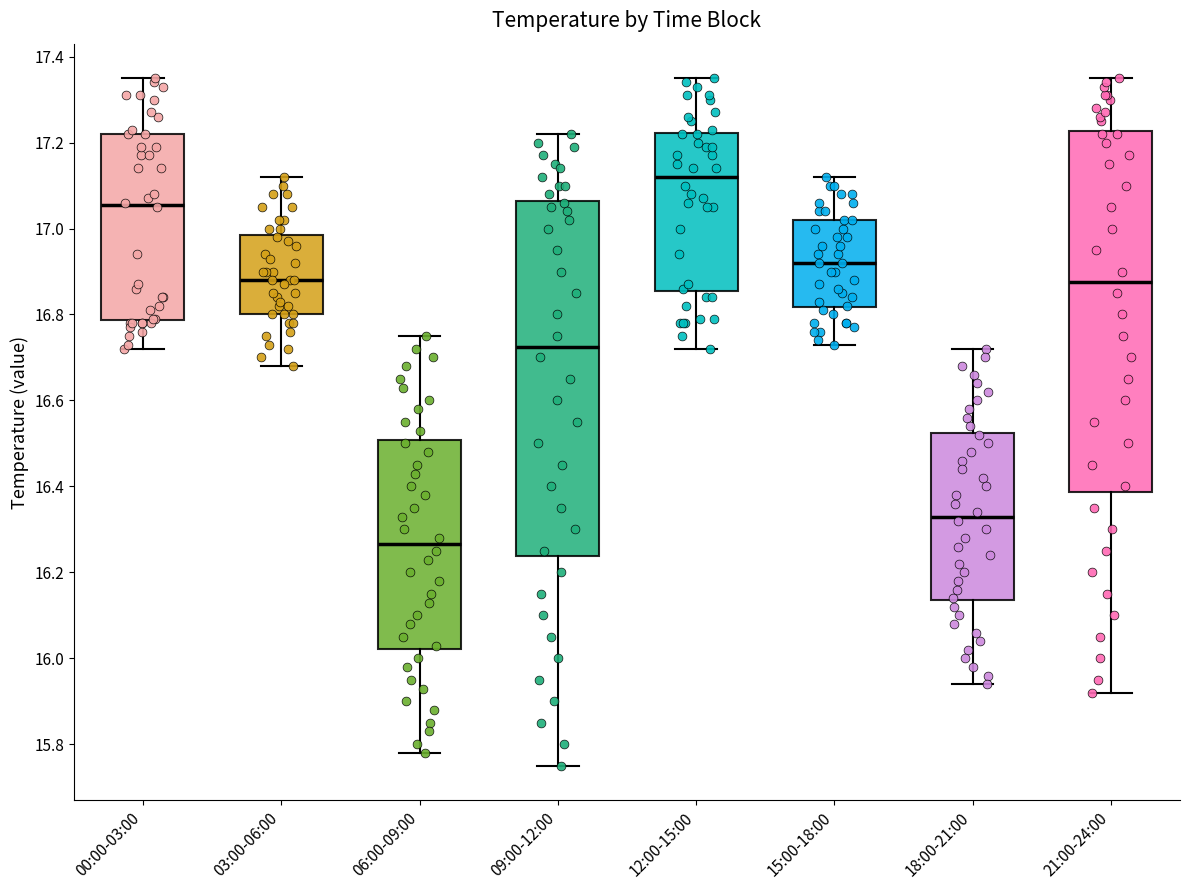

Where does the upper whisker of the box for 21:00-24:00 end on the y-axis? The values are not printed on the chart, so give them approximately, as read against the axis.

17.36